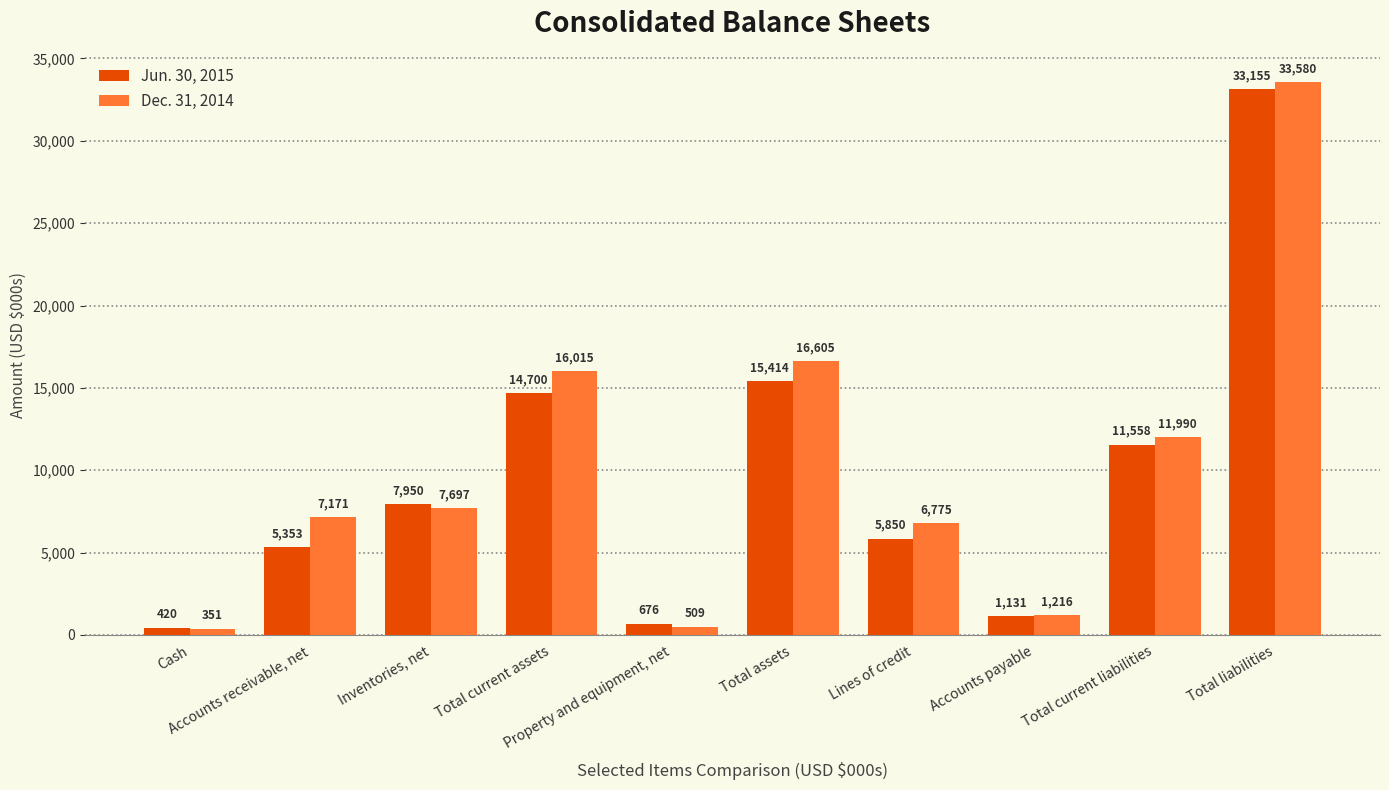

Reading left to right, extract all data points from this chart.

Jun. 30, 2015: 420	5353	7950	14700	676	15414	5850	1131	11558	33155
Dec. 31, 2014: 351	7171	7697	16015	509	16605	6775	1216	11990	33580